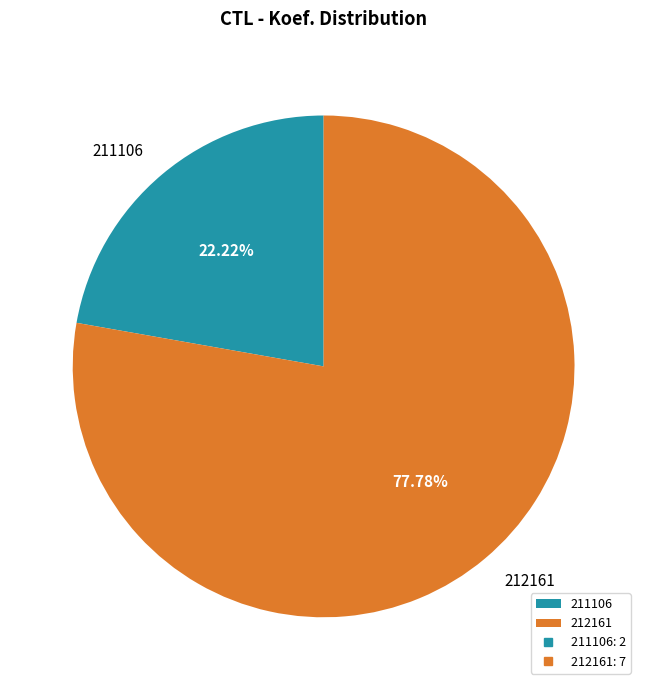

What percentage is the 212161 slice, to the nearest percent?

78%